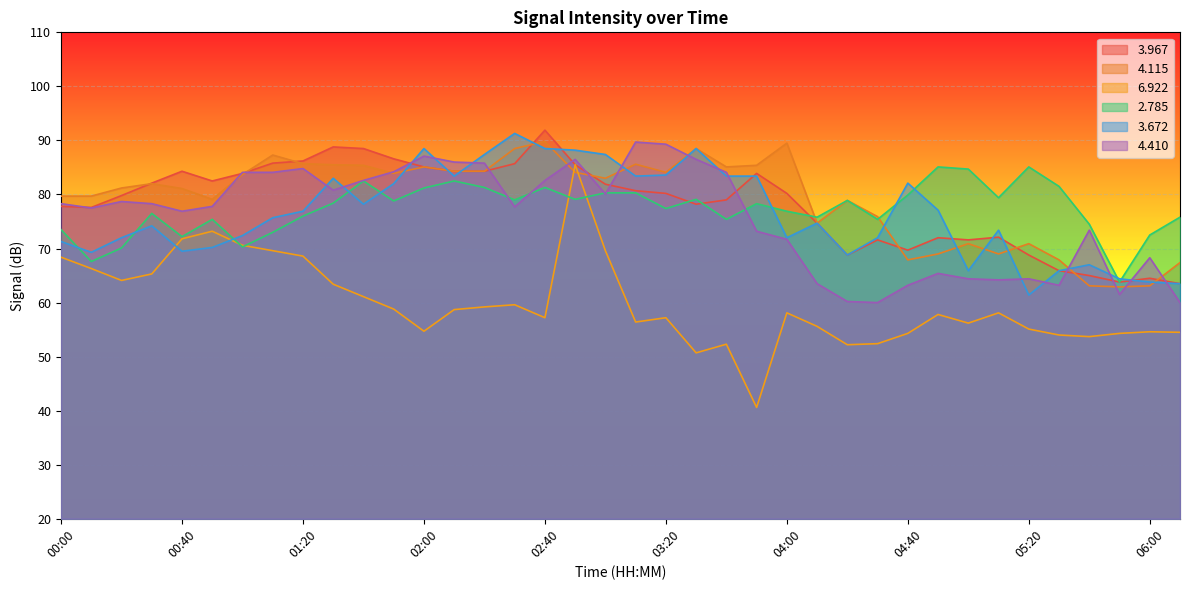

What is the value of the   6.922 point at the 13th from the left?

54.7